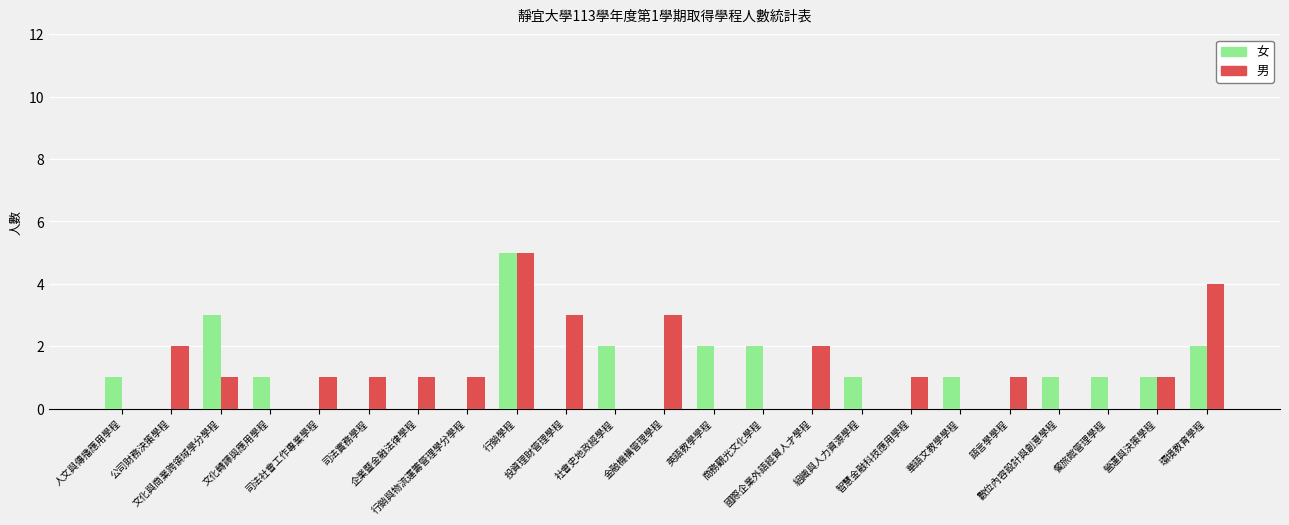

How many data points does each series have?

23